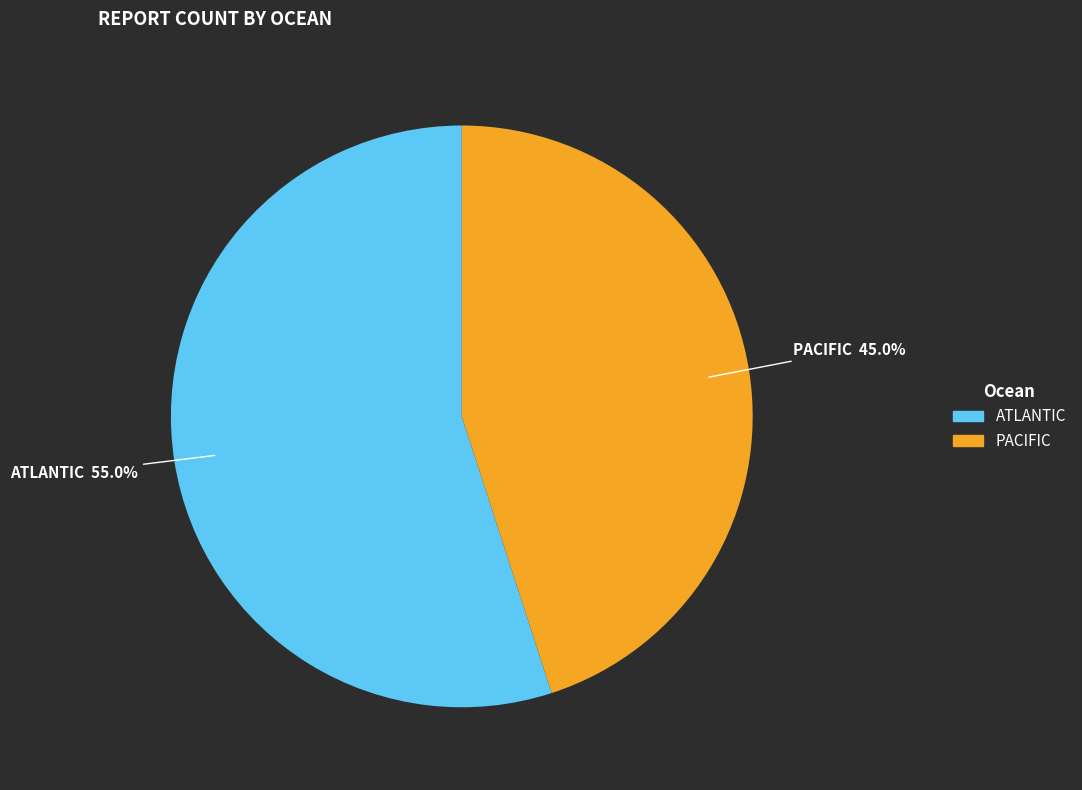

To the nearest percent, what is the difference between the largest and smallest slice percentages?

10%